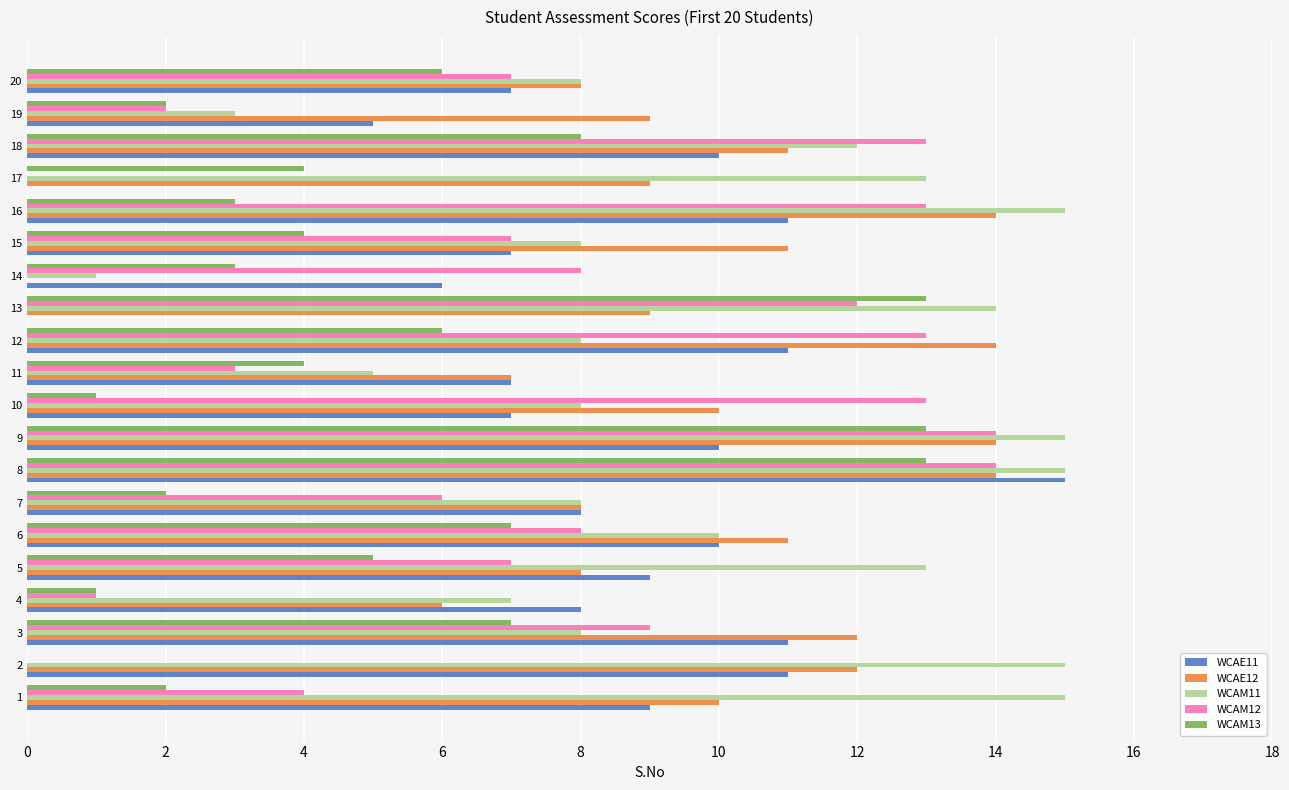

What is the sum of the WCAM13 values at 16 and 6?

10